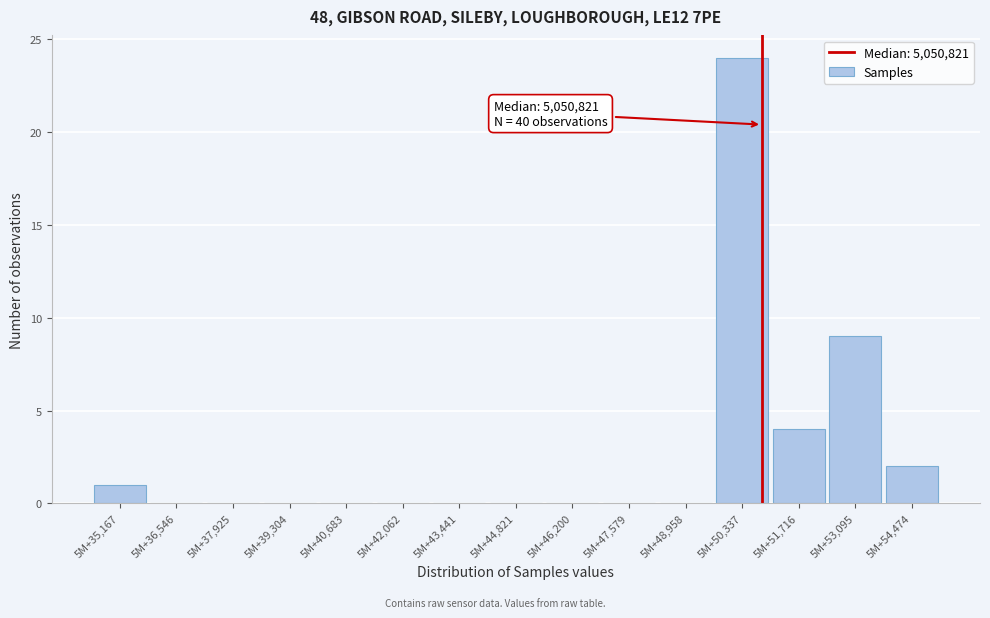

Reading left to right, what are all the values shown in this chart?

5M+35,167=1	5M+36,546=0	5M+37,925=0	5M+39,304=0	5M+40,683=0	5M+42,062=0	5M+43,441=0	5M+44,821=0	5M+46,200=0	5M+47,579=0	5M+48,958=0	5M+50,337=24	5M+51,716=4	5M+53,095=9	5M+54,474=2